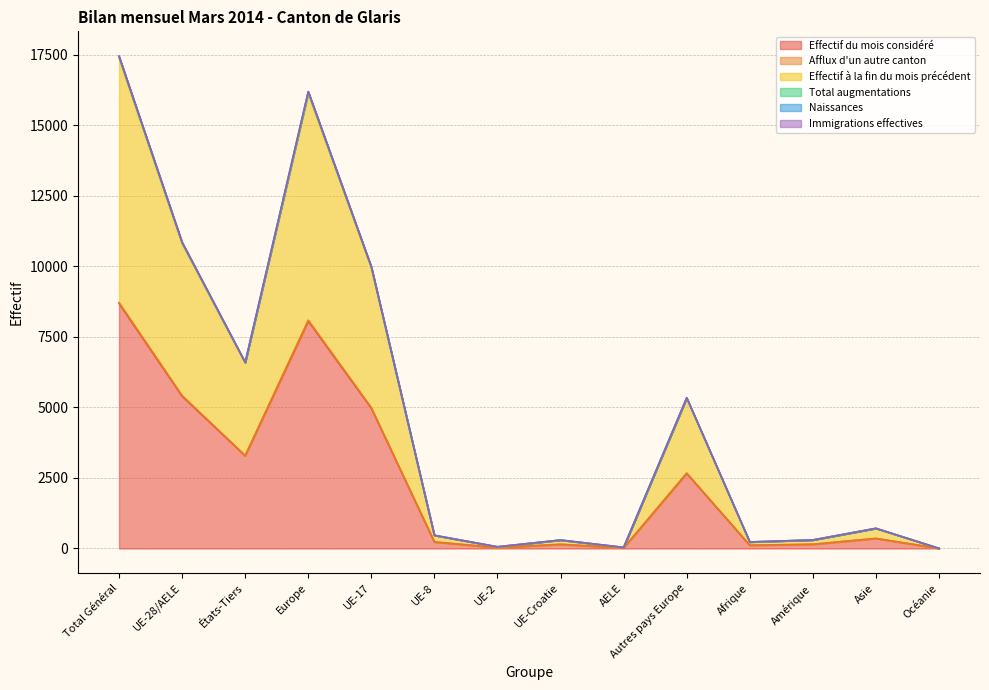

At which label does Effectif du mois considéré reach its peak?

Total Général